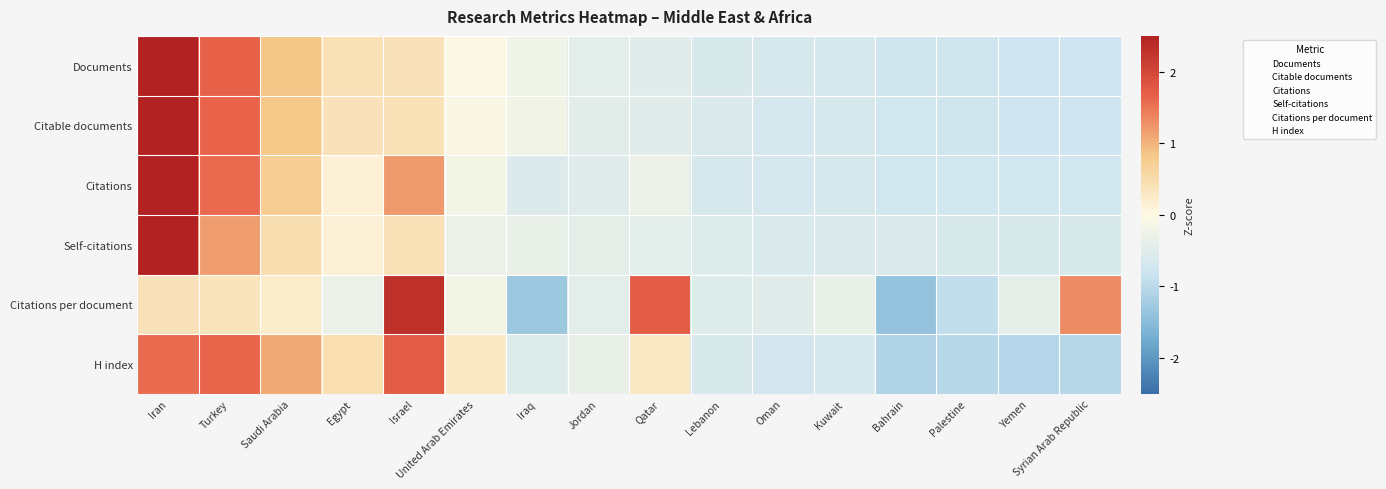

Count the number of data series in this chart.

6